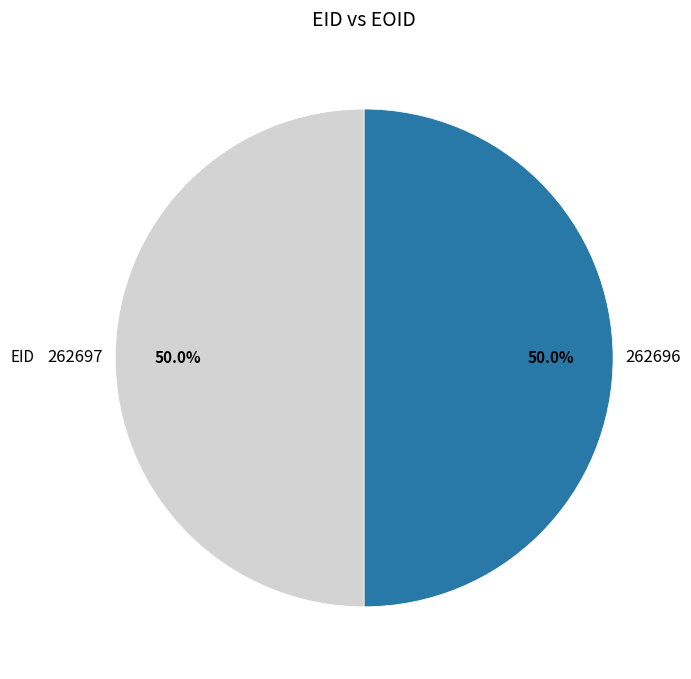

Is it true that 262696 is 50% of the pie?

True